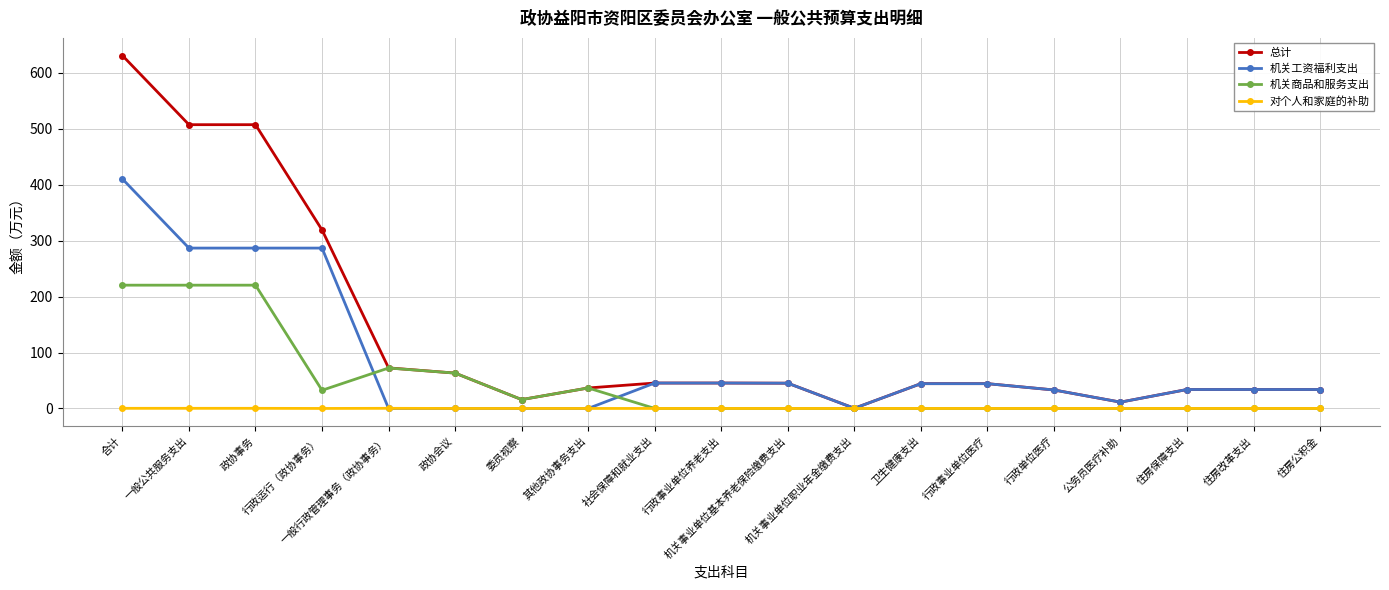

Which series has the largest total across all categories?

总计